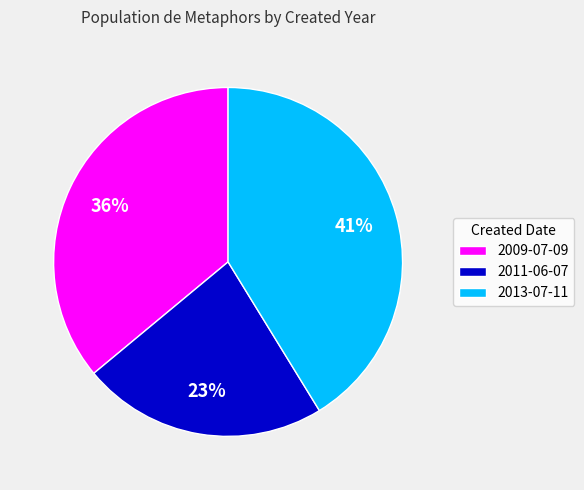

To the nearest percent, what is the difference between the largest and smallest slice percentages?

18%